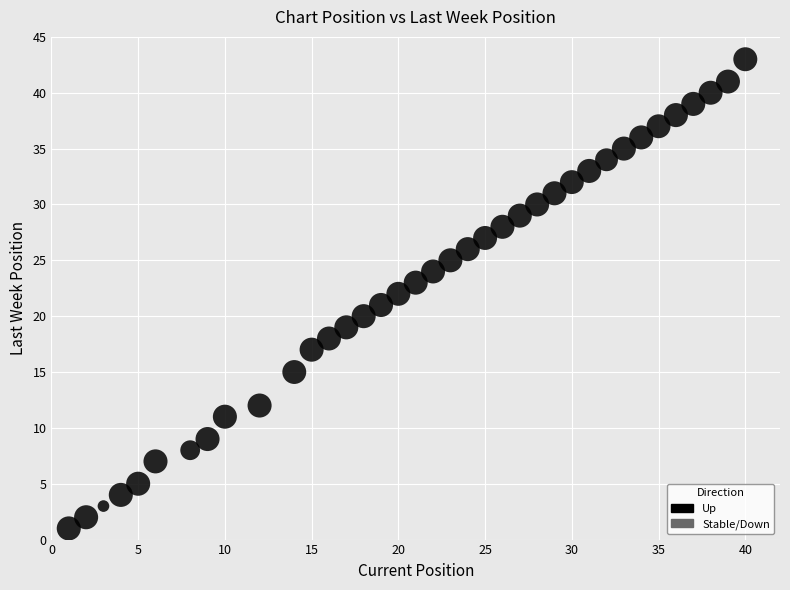

What is the range of Y values (max minus min)?

42